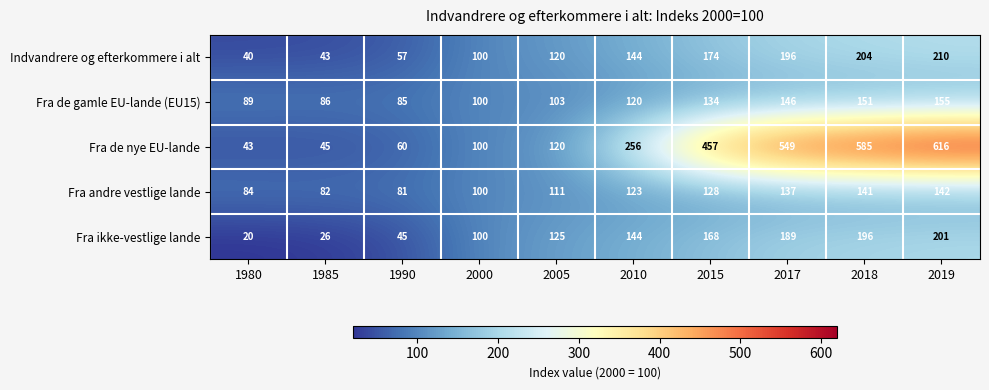

What is the difference between the maximum and second lowest values in the Indvandrere og efterkommere i alt series?

167